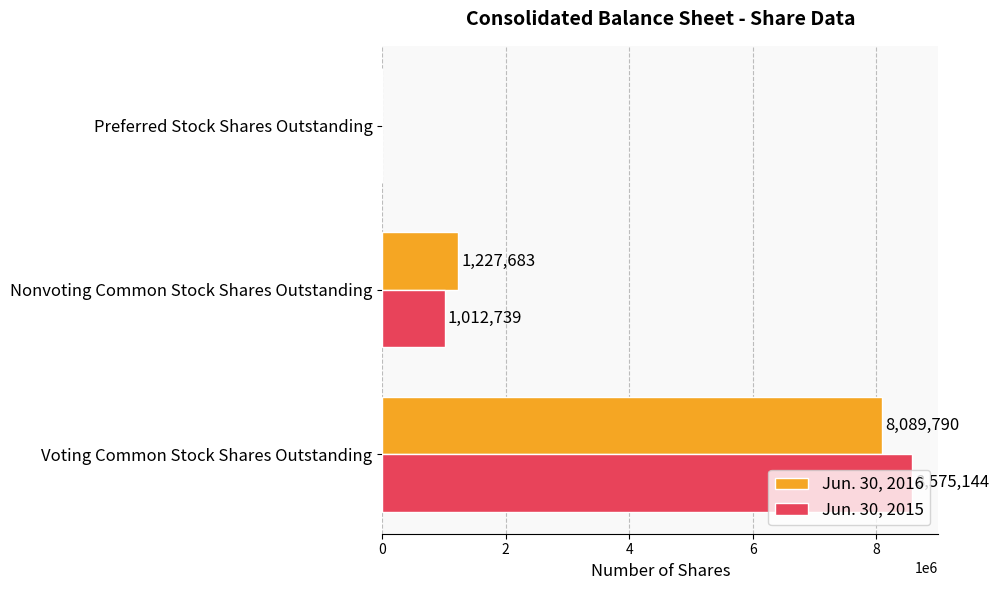

How many positive values does the Jun. 30, 2016 series have?

2